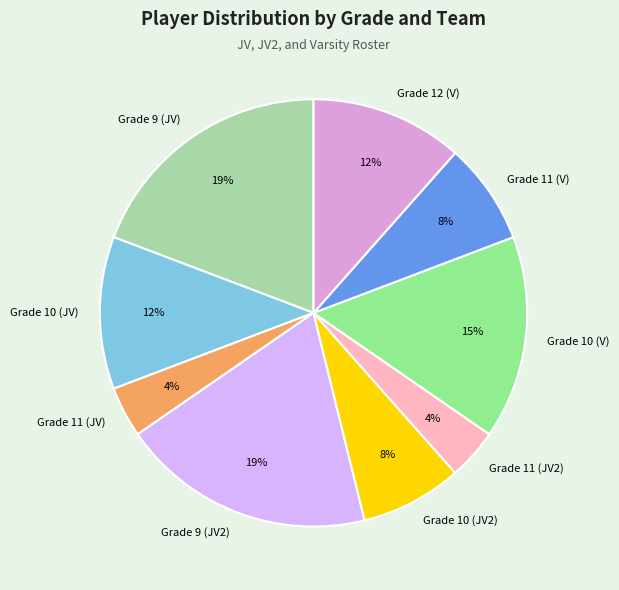

Is the sum of Grade 10 (JV2) and Grade 10 (JV) greater than half?

No